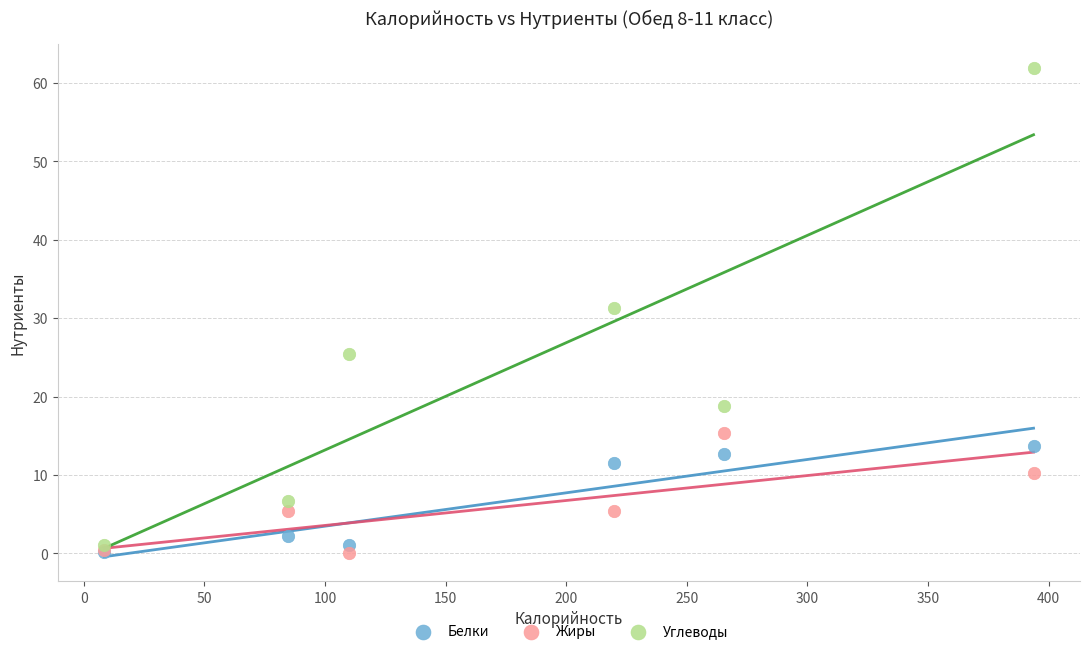

What are all the series names shown in the legend?

Белки, Жиры, Углеводы